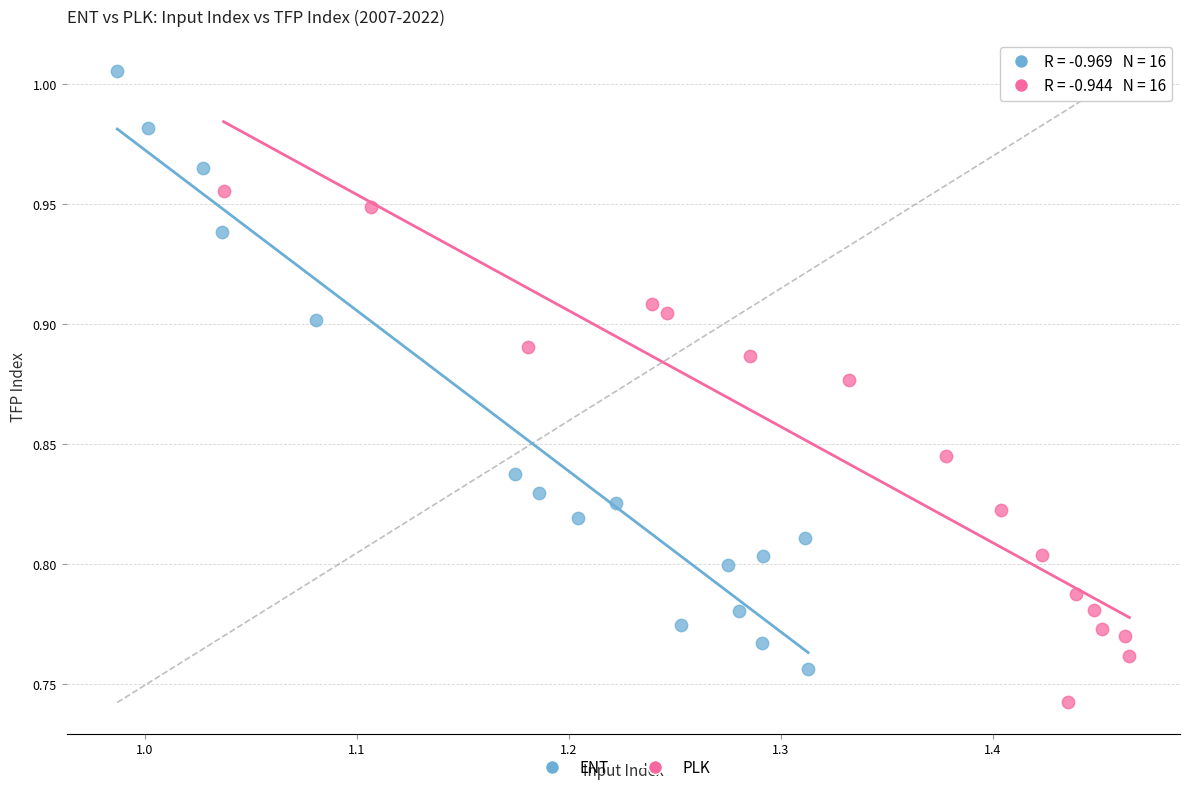

Which series contains the lowest Y value?

PLK